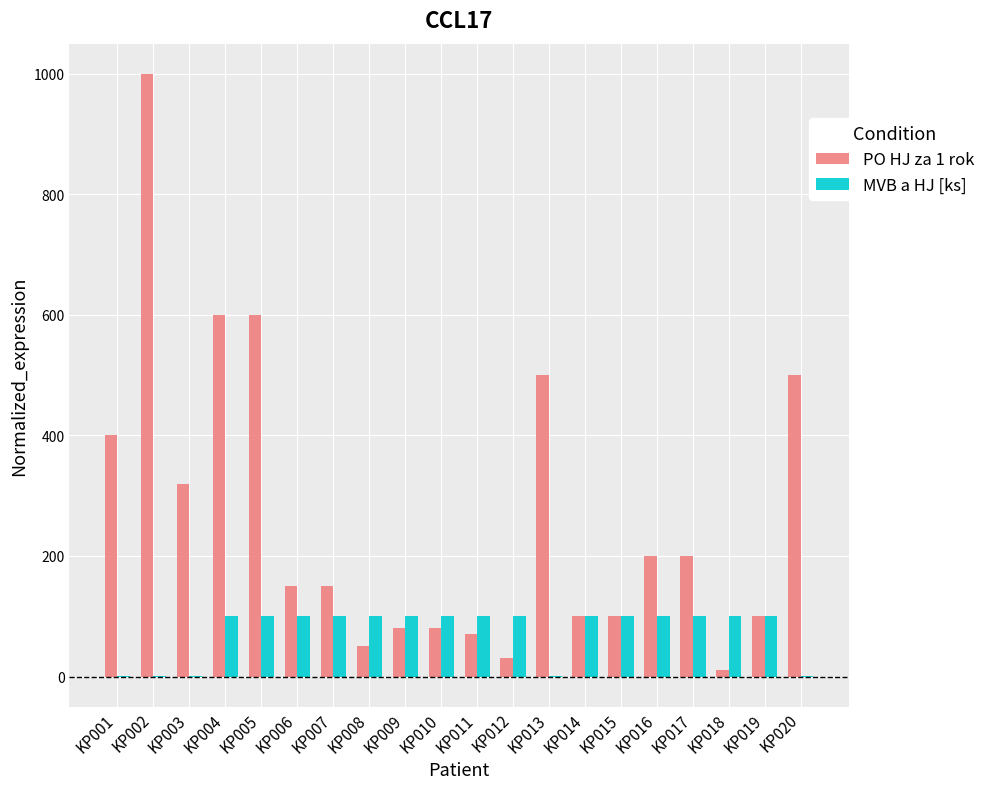

Which series has the widest spread of values?

PO HJ za 1 rok